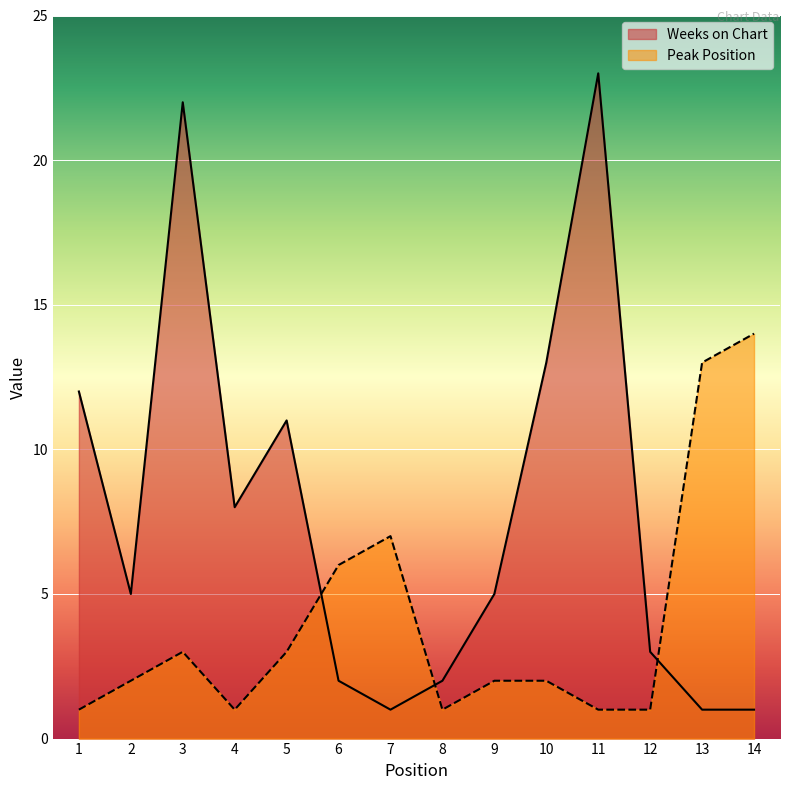

Between which two adjacent categories do Peak Position and Weeks on Chart first intersect?

5 and 6